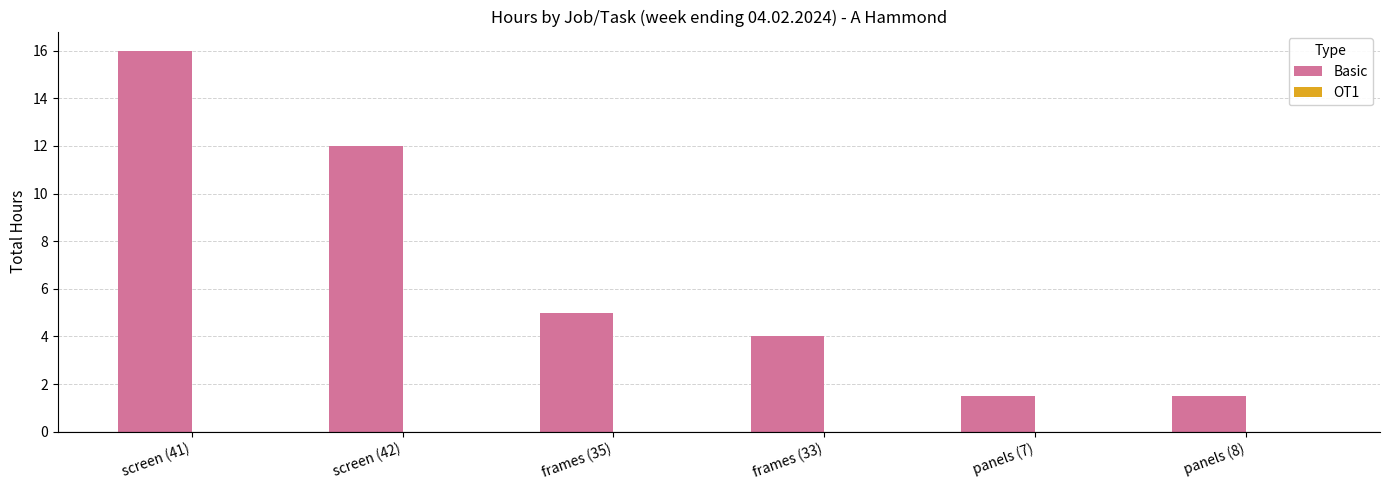

What is the sum of the values at screen (42) and panels (8)?

13.5